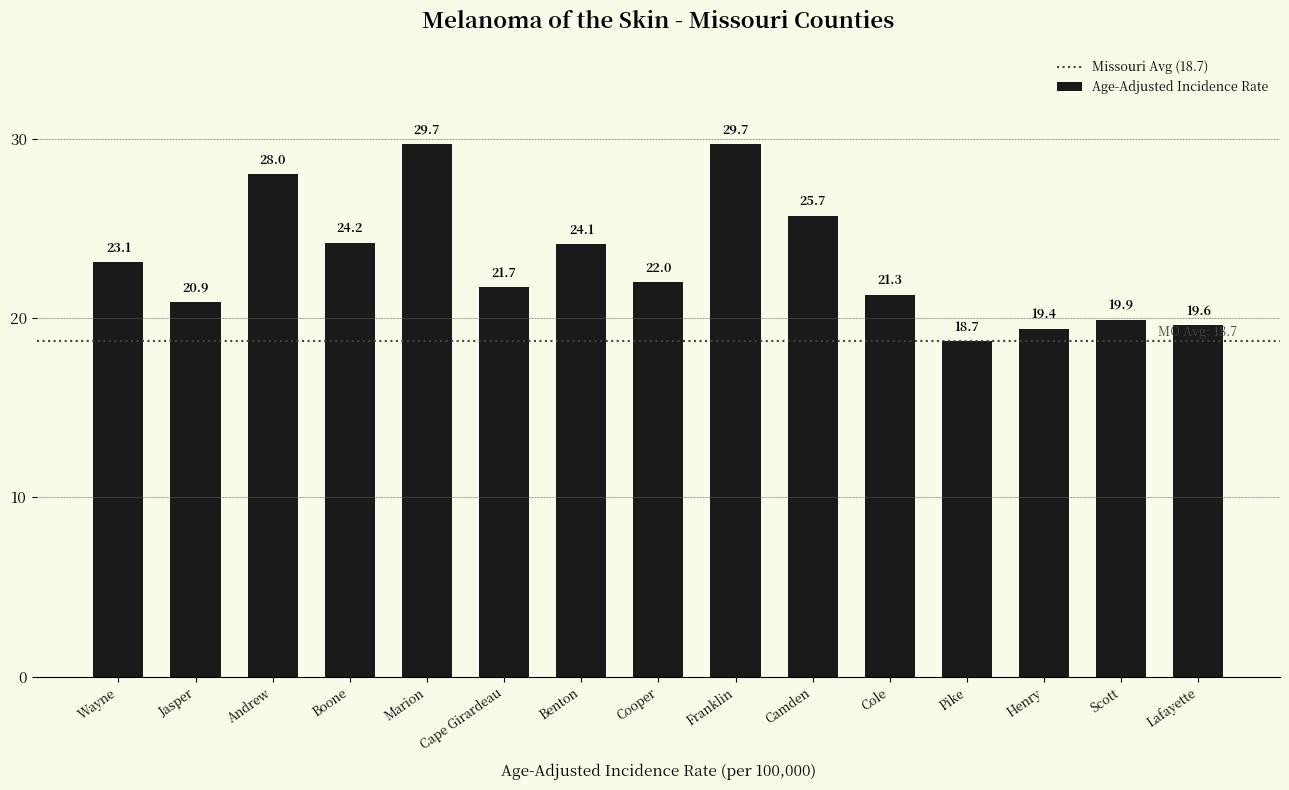

What is the sum of all values?

348.0